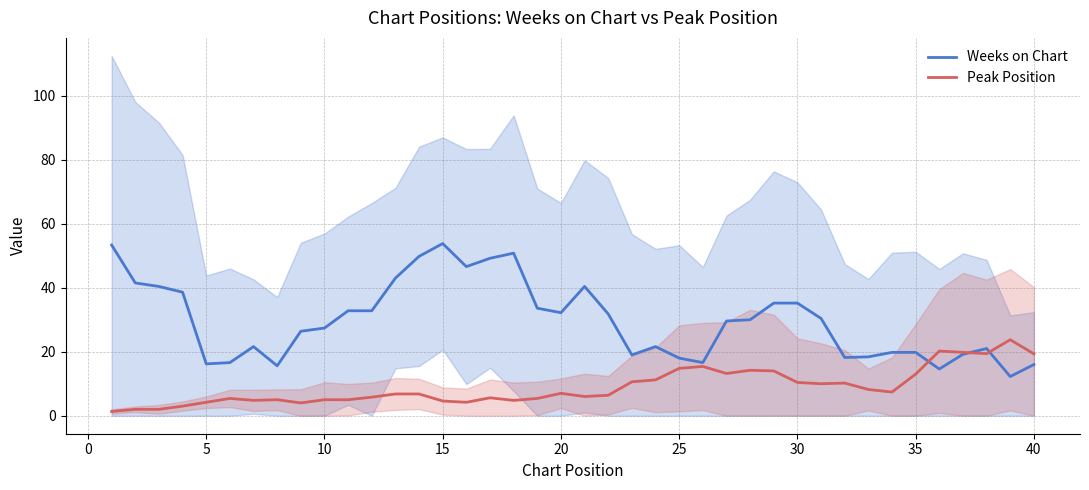

How many interior local peaks does the Peak Position series have?

9